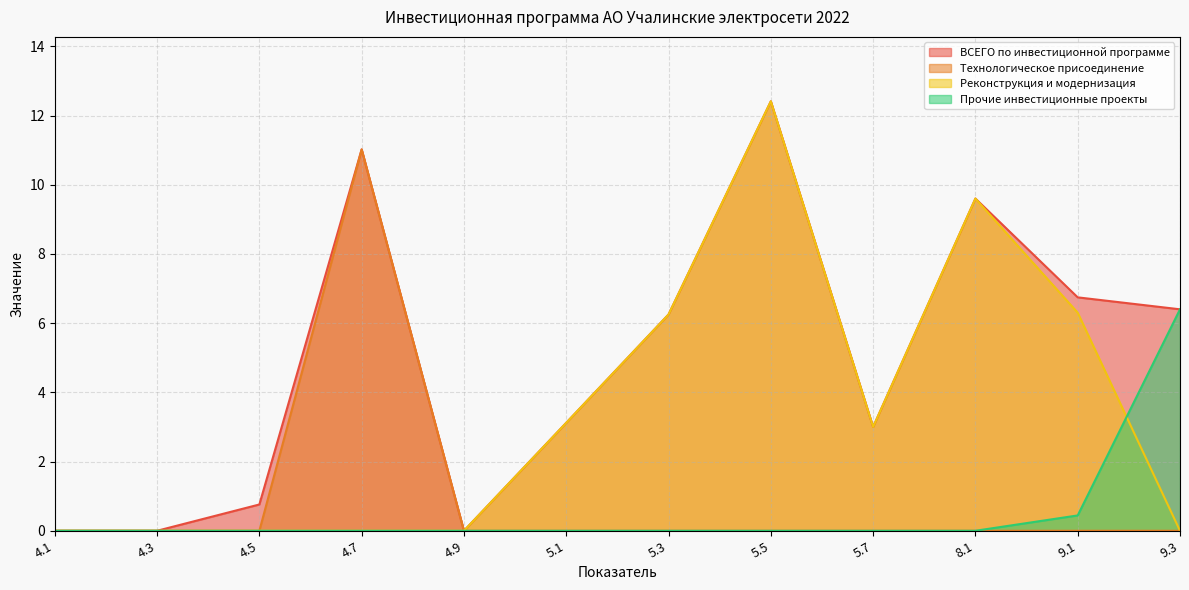

Is the value of Прочие инвестиционные проекты at 4.9 greater than the value of ВСЕГО по инвестиционной программе at 5.3?

No